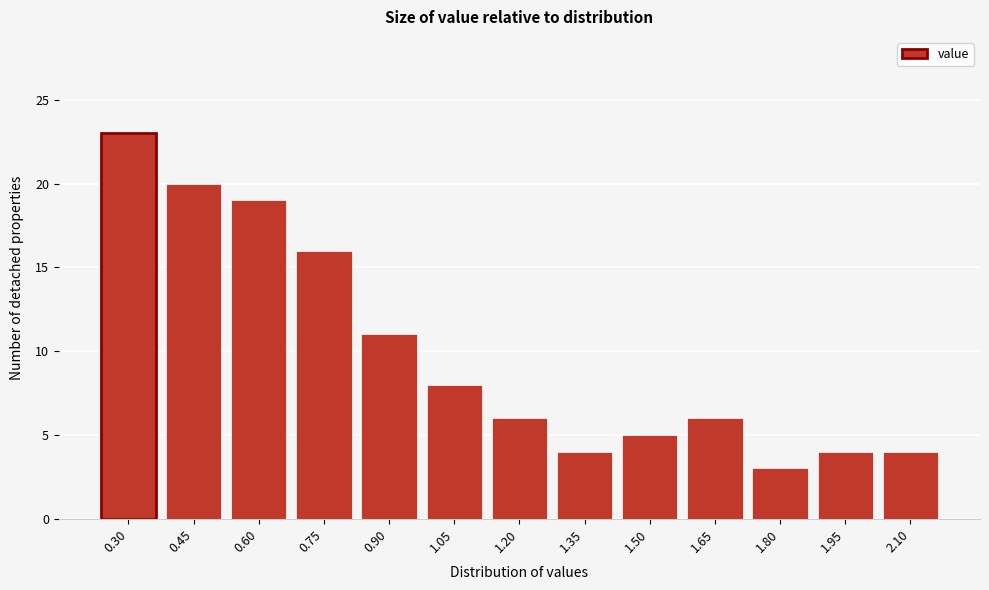

Reading left to right, what are all the values shown in this chart?

0.30=23	0.45=20	0.60=19	0.75=16	0.90=11	1.05=8	1.20=6	1.35=4	1.50=5	1.65=6	1.80=3	1.95=4	2.10=4